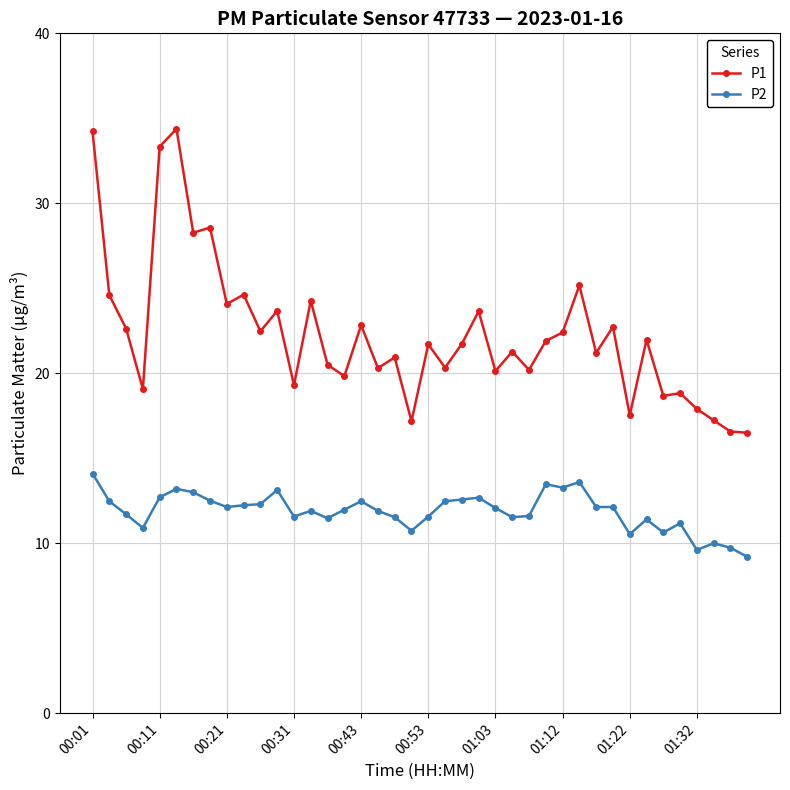

What are all the series names shown in the legend?

P1, P2